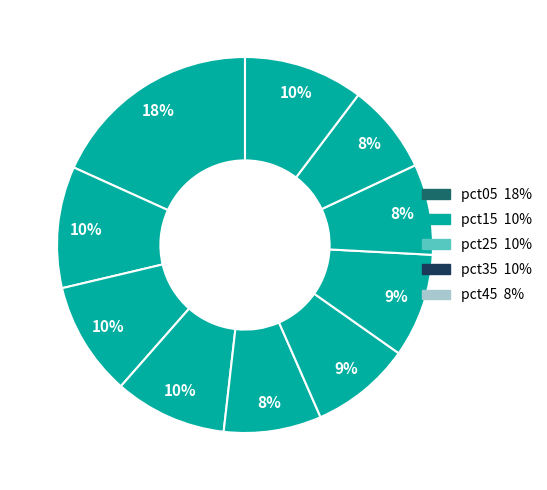

Count the number of slices in the pie.

10